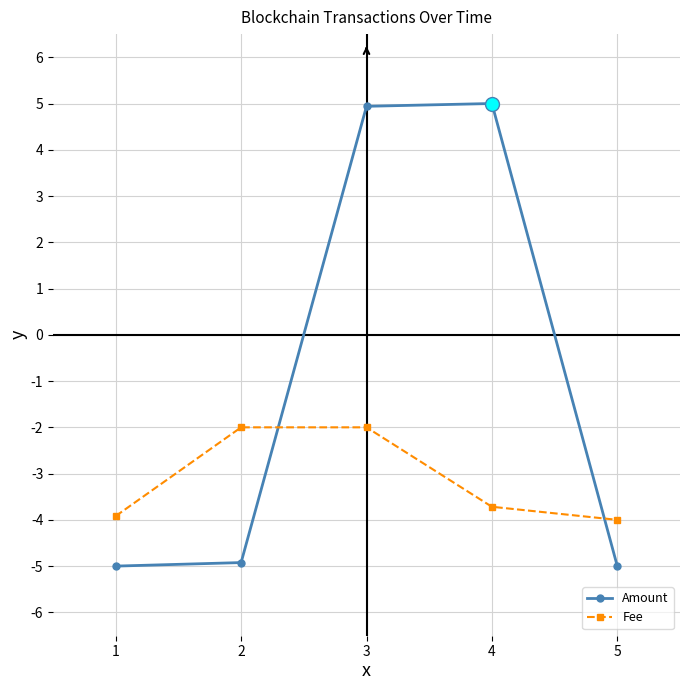

How many values in Amount are below zero?

3